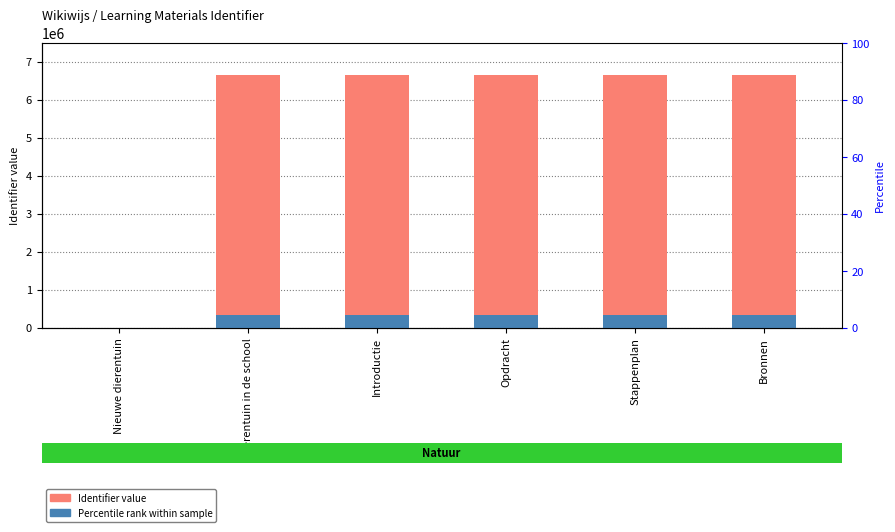

Which series has the largest range (max minus min)?

Identifier